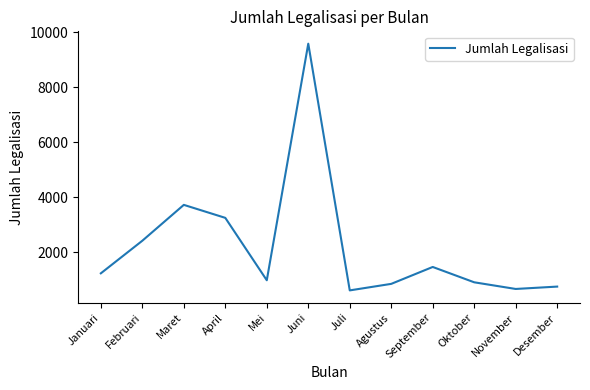

True or false: there are more than 1 points higher than both neighbors.

True